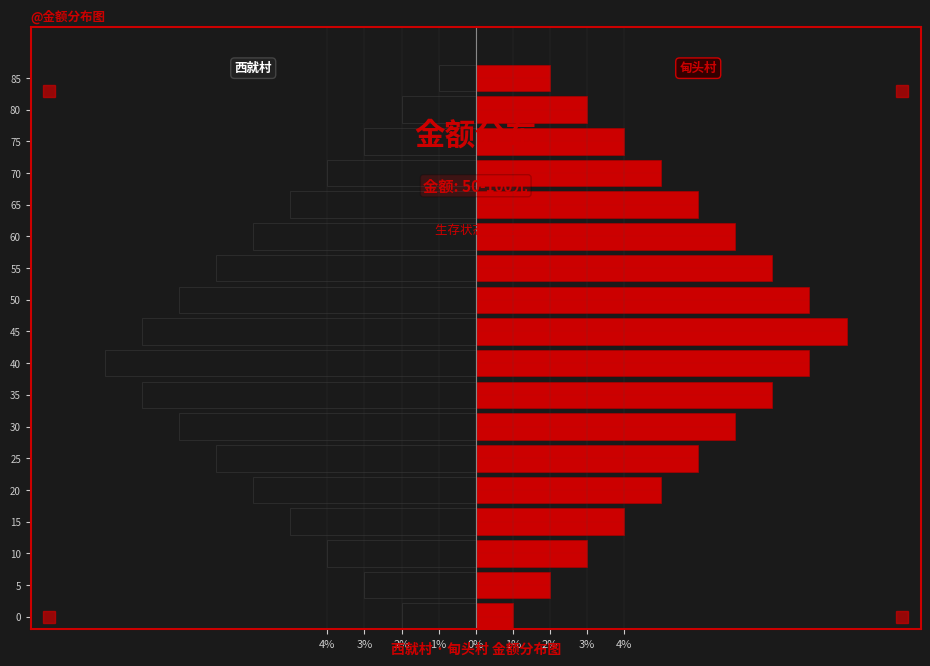

What is the difference between the highest and lowest values at 15?

9